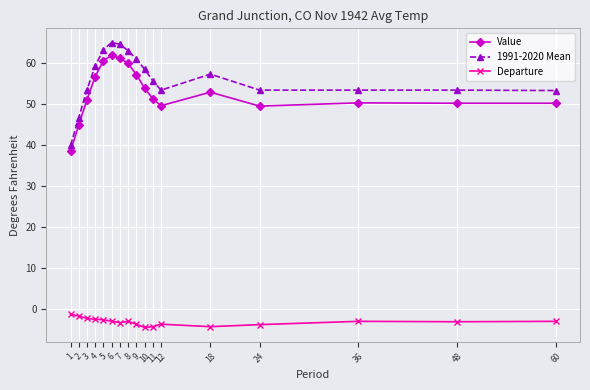

What is the minimum value for Departure?

-4.6